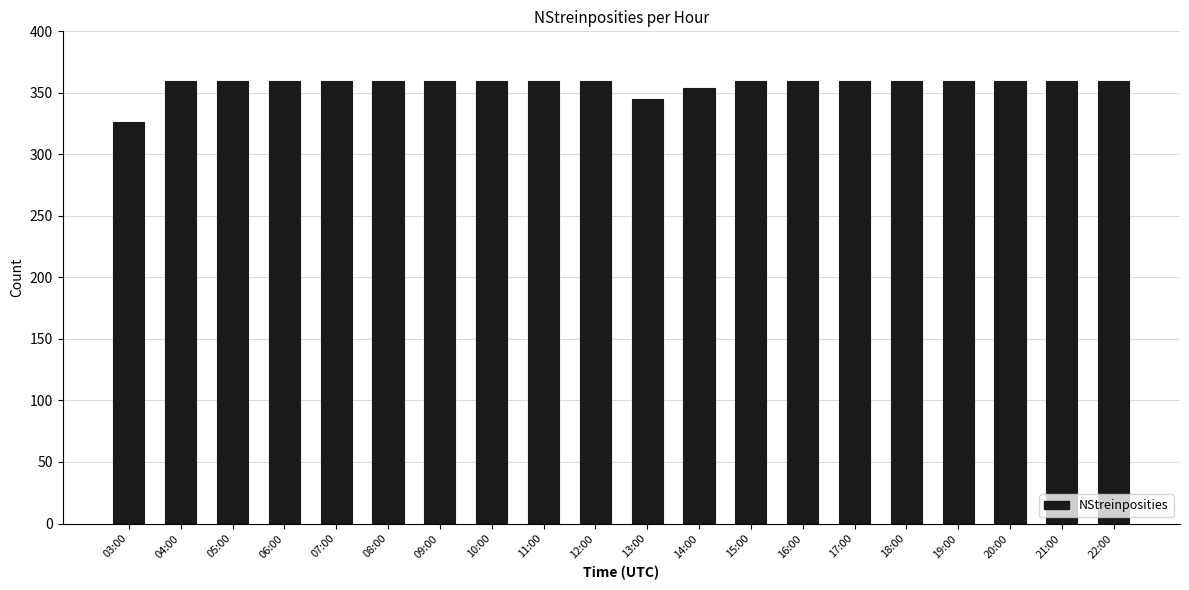

Where is the data nearest to the value 343?

13:00